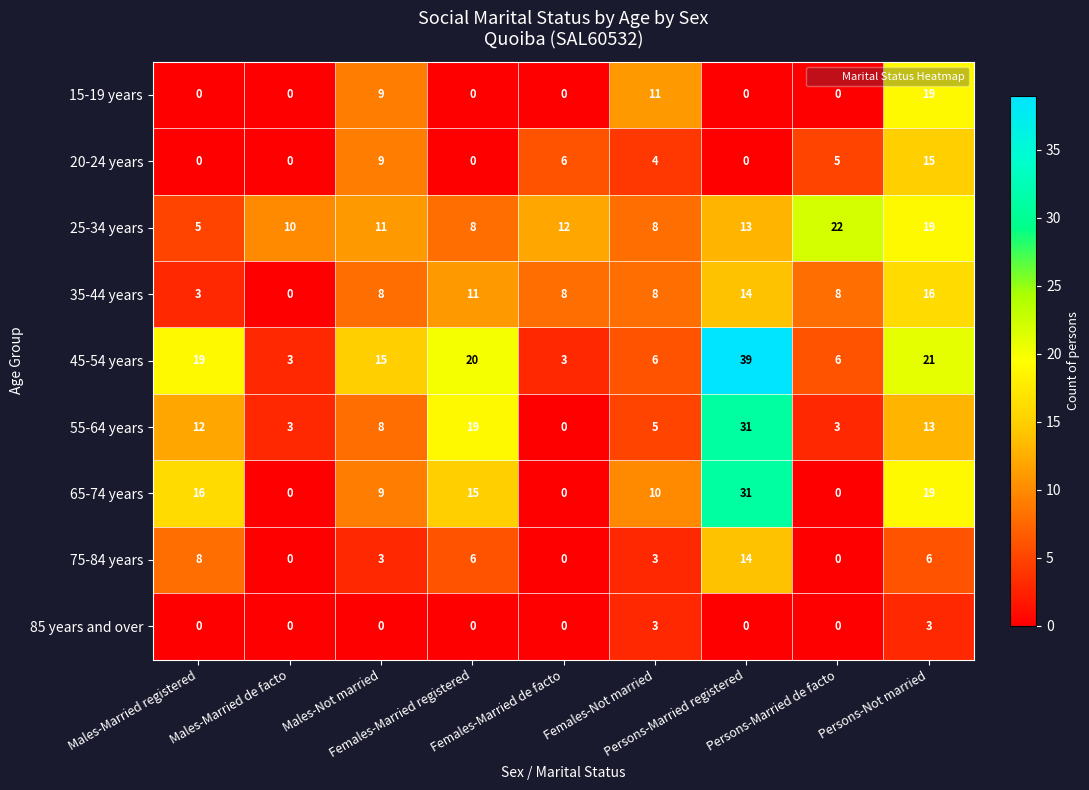

Which series has the largest range (max minus min)?

45-54 years